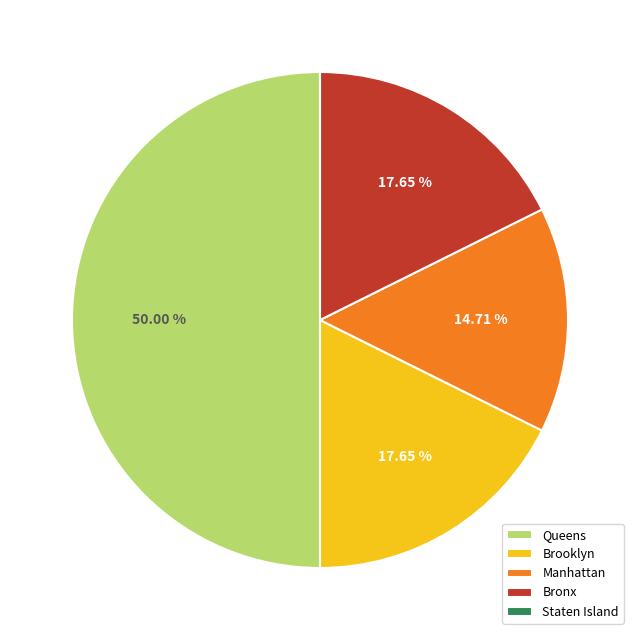

What is the largest slice in the pie chart?

Queens